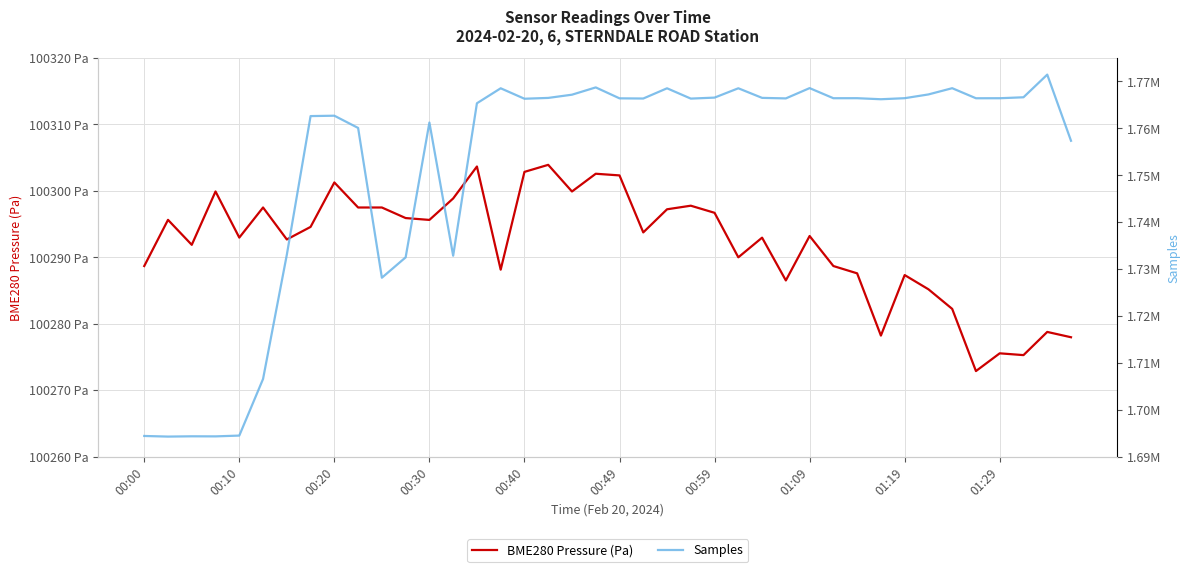

Rank the series at 00:10 from highest to lowest value.

Samples, BME280 Pressure (Pa)